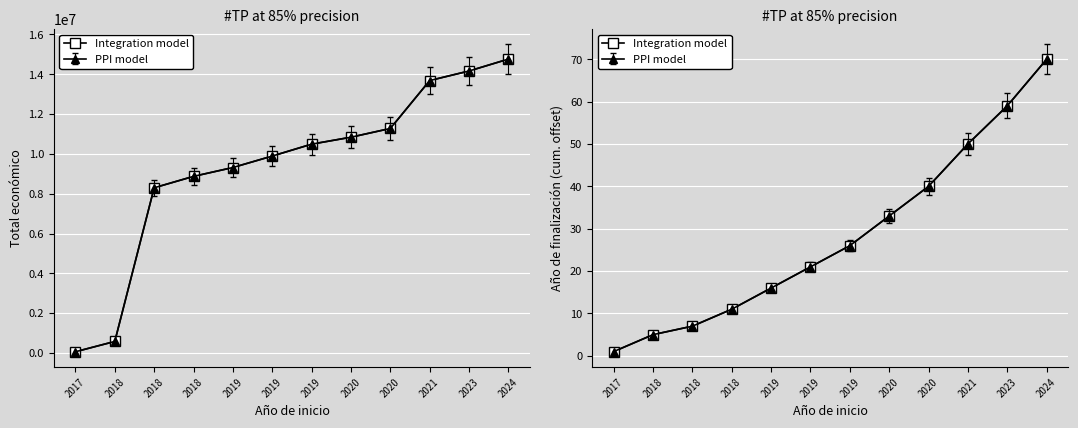

At which category does the chart reach its minimum across all series?

2017